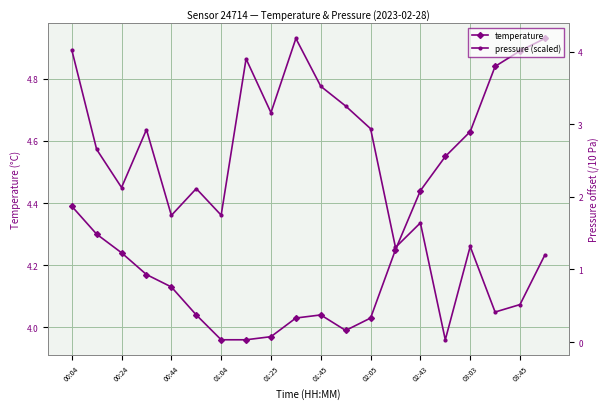

How many categories are shown in the chart?

20